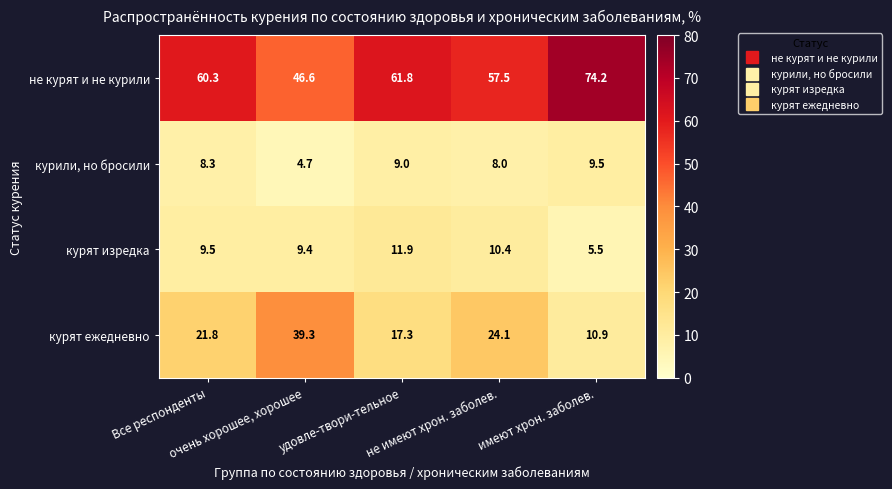

What is the minimum value for курят изредка?

5.5